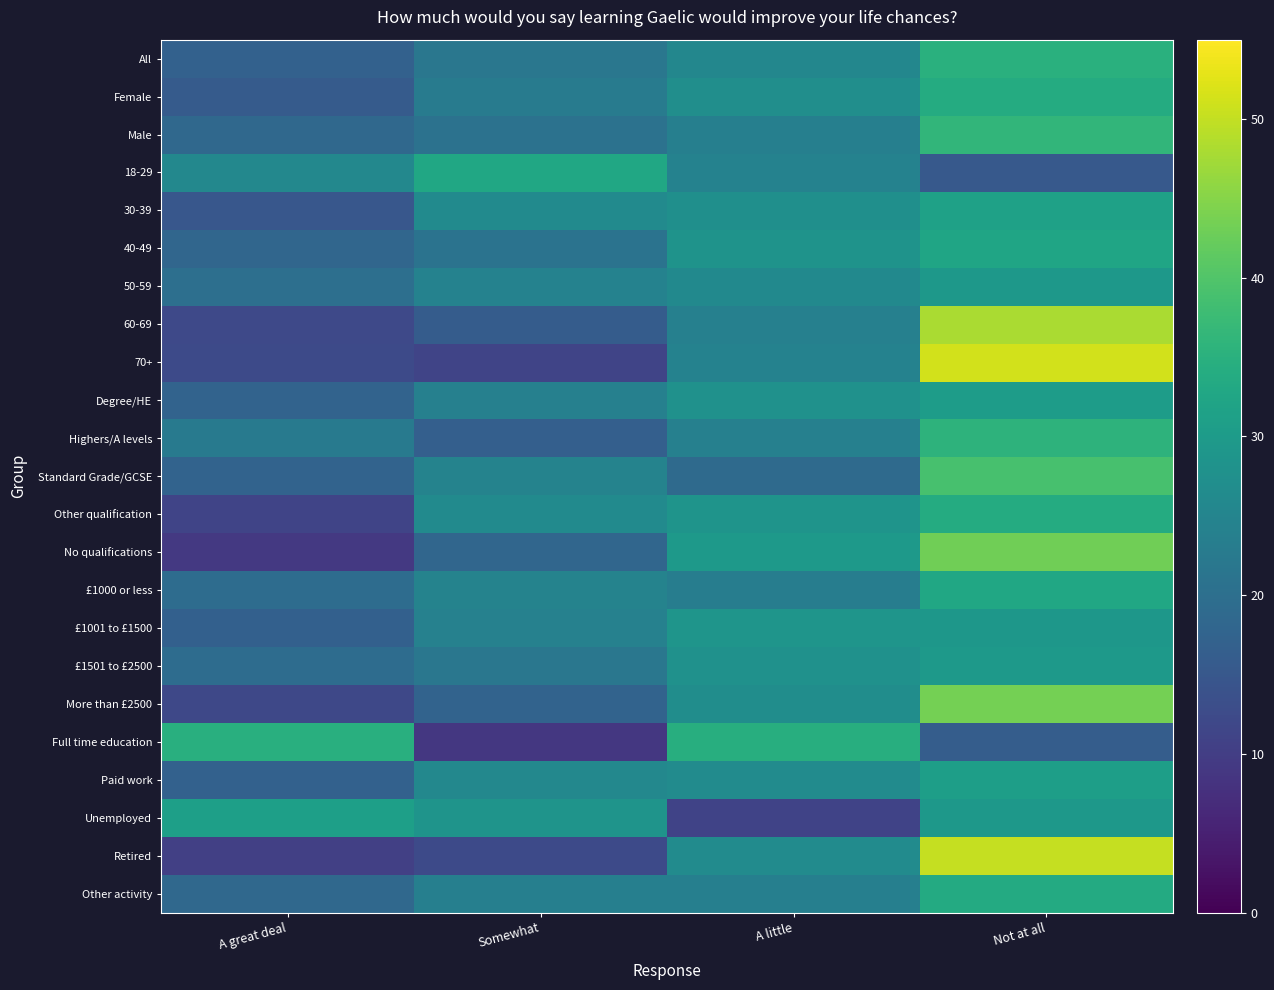

Reading right to left, transcribe all the data shown in this chart.

All: Not at all=35.0	A little=25.5	Somewhat=21.8	A great deal=17.2
Female: Not at all=33.9	A little=27.2	Somewhat=22.9	A great deal=15.8
Male: Not at all=36.3	A little=23.7	Somewhat=20.7	A great deal=18.5
18-29: Not at all=15.4	A little=24.5	Somewhat=32.9	A great deal=25.7
30-39: Not at all=31.5	A little=27.3	Somewhat=26.3	A great deal=14.9
40-49: Not at all=32.3	A little=28.2	Somewhat=21.0	A great deal=18.1
50-59: Not at all=29.4	A little=26.0	Somewhat=24.4	A great deal=20.2
60-69: Not at all=48.0	A little=23.9	Somewhat=15.9	A great deal=12.2
70+: Not at all=51.3	A little=24.3	Somewhat=11.3	A great deal=12.2
Degree/HE: Not at all=30.3	A little=27.9	Somewhat=23.9	A great deal=17.5
Highers/A levels: Not at all=35.6	A little=23.9	Somewhat=16.6	A great deal=22.5
Standard Grade/GCSE: Not at all=38.9	A little=19.1	Somewhat=24.6	A great deal=17.4
Other qualification: Not at all=33.9	A little=28.5	Somewhat=26.4	A great deal=11.3
No qualifications: Not at all=43.1	A little=29.6	Somewhat=18.1	A great deal=9.2
£1000 or less: Not at all=32.7	A little=23.3	Somewhat=24.5	A great deal=19.4
£1001 to £1500: Not at all=29.1	A little=28.8	Somewhat=24.2	A great deal=16.8
£1501 to £2500: Not at all=29.8	A little=27.8	Somewhat=21.8	A great deal=19.4
More than £2500: Not at all=43.6	A little=26.9	Somewhat=17.5	A great deal=11.9
Full time education: Not at all=16.2	A little=34.4	Somewhat=8.8	A great deal=34.6
Paid work: Not at all=30.8	A little=26.5	Somewhat=25.6	A great deal=17.0
Unemployed: Not at all=29.3	A little=11.1	Somewhat=28.4	A great deal=31.1
Retired: Not at all=50.3	A little=26.4	Somewhat=12.4	A great deal=10.5
Other activity: Not at all=33.6	A little=23.8	Somewhat=23.7	A great deal=18.5